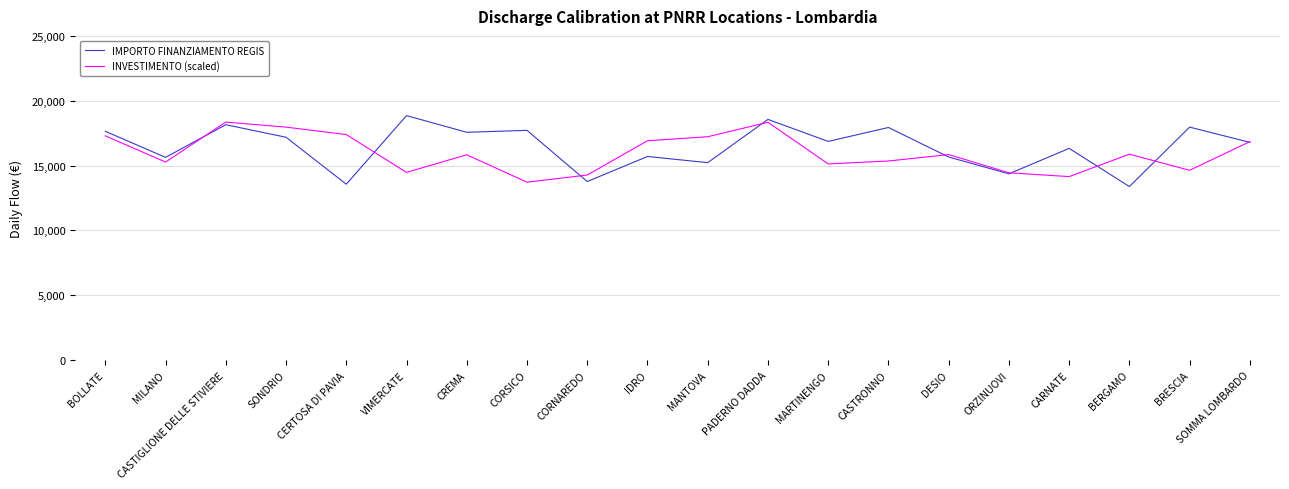

How many distinct data groups are displayed?

2